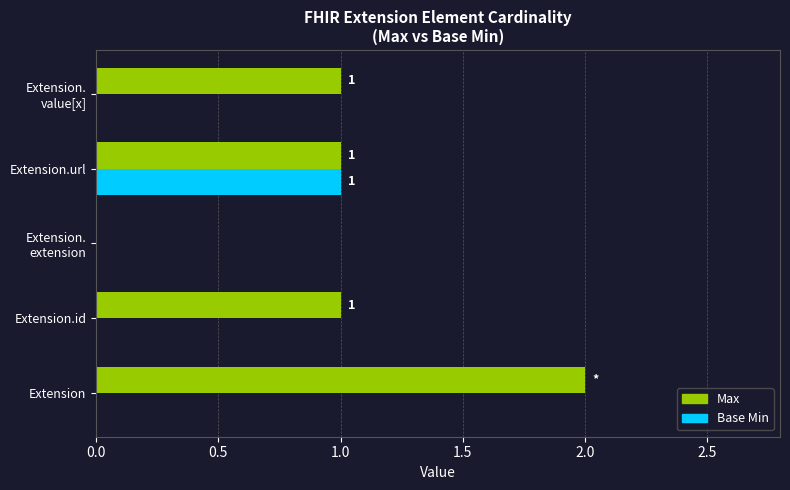

Is the value of Max at Extension greater than the value of Base Min at Extension?

Yes